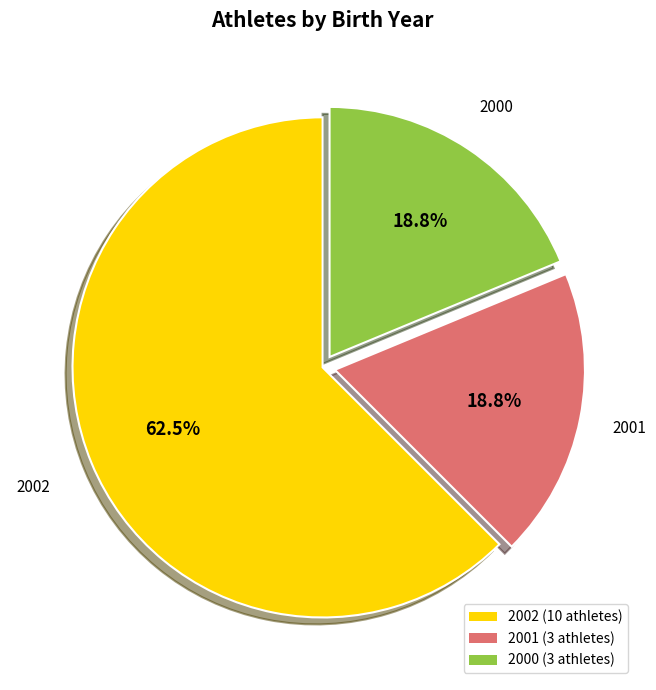

To the nearest percent, what is the average slice percentage?

33%